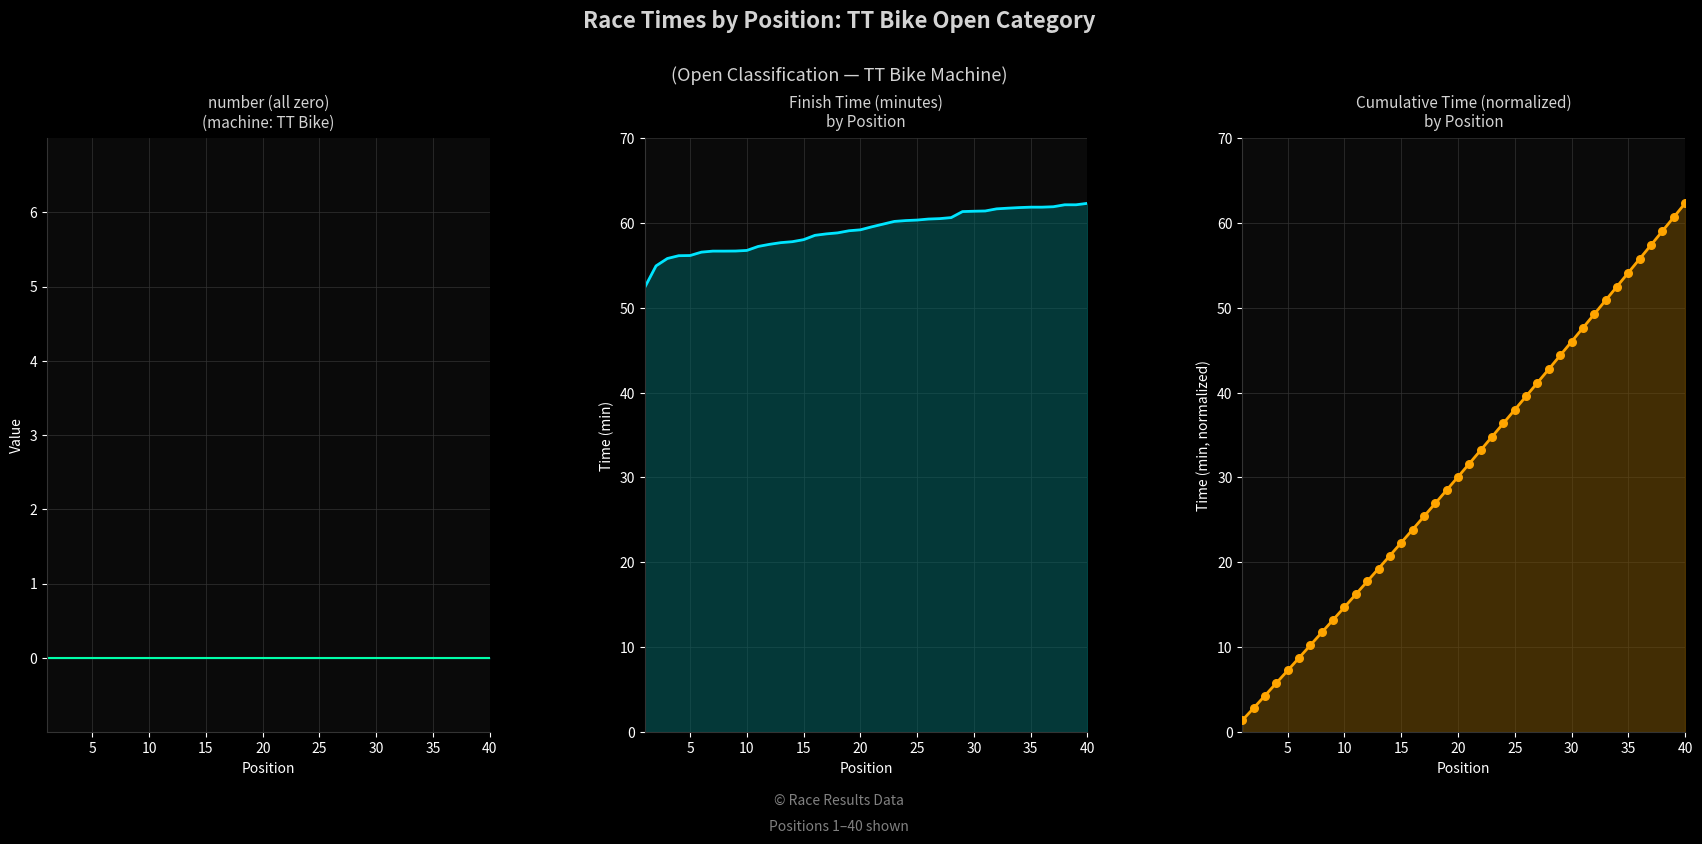

Which series contains the highest Y value?

time_minutes